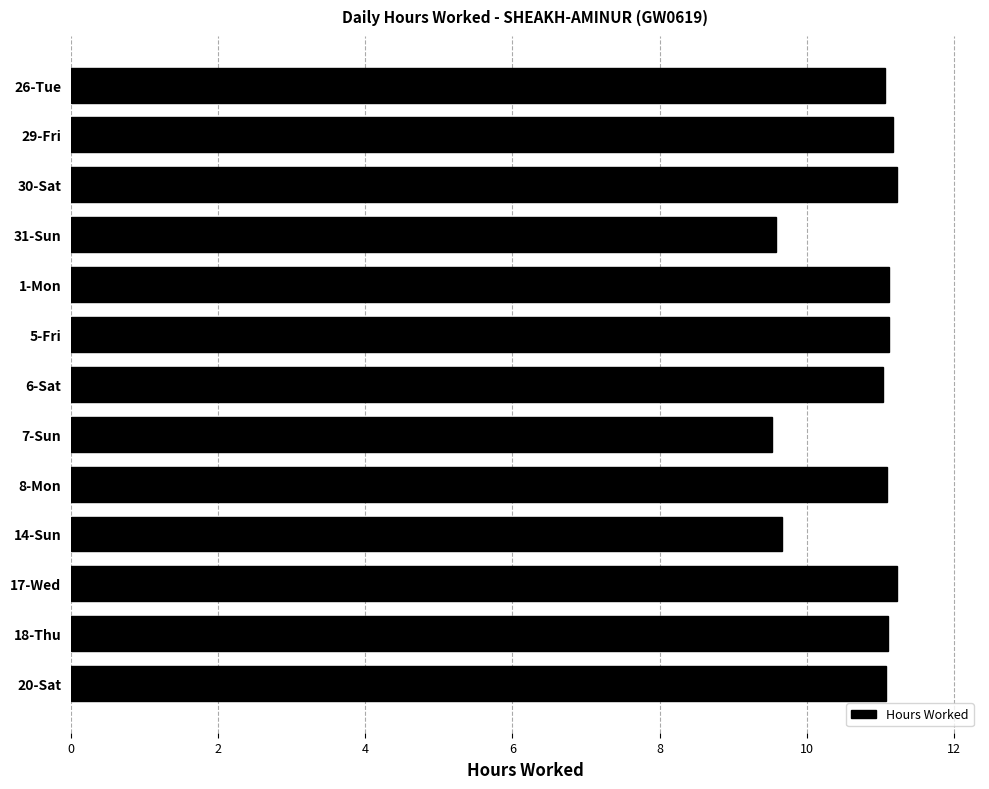

The chart shows a value of 11.2 at 30-Sat. True or false?

True